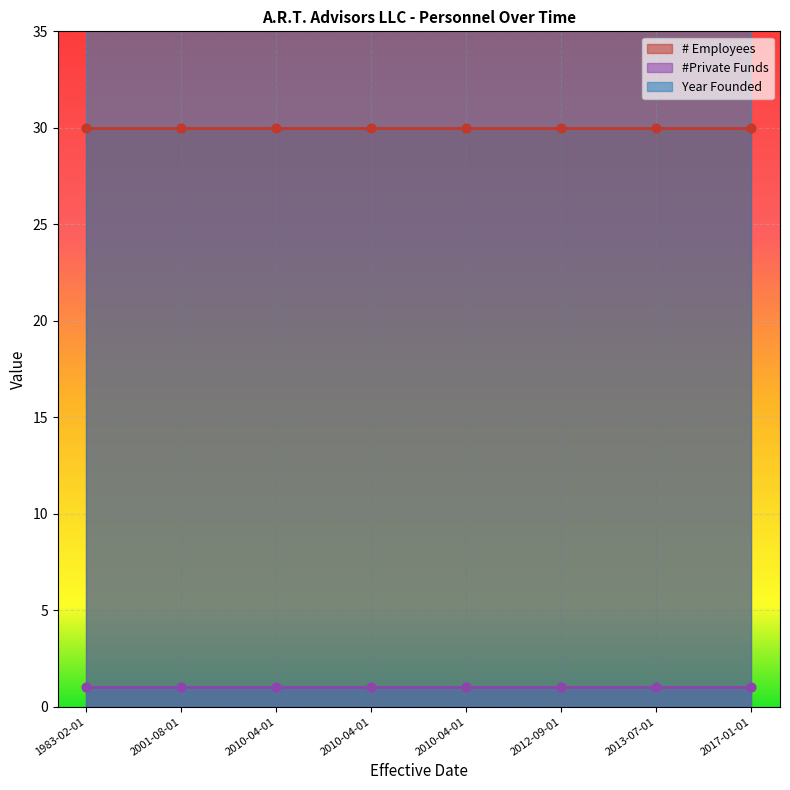

Which series has the largest total across all categories?

Year Founded